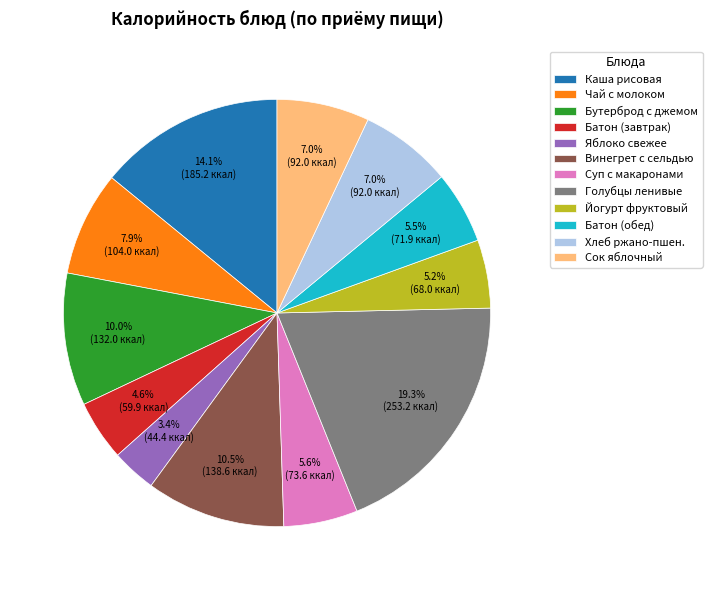

Between Винегрет с сельдью and Чай с молоком, which is larger?

Винегрет с сельдью